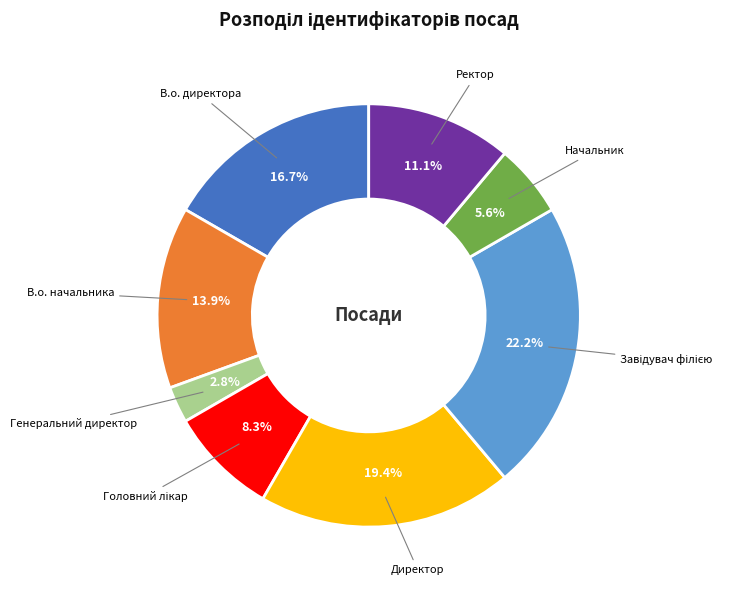

To the nearest percent, what portion does В.о. директора represent?

17%